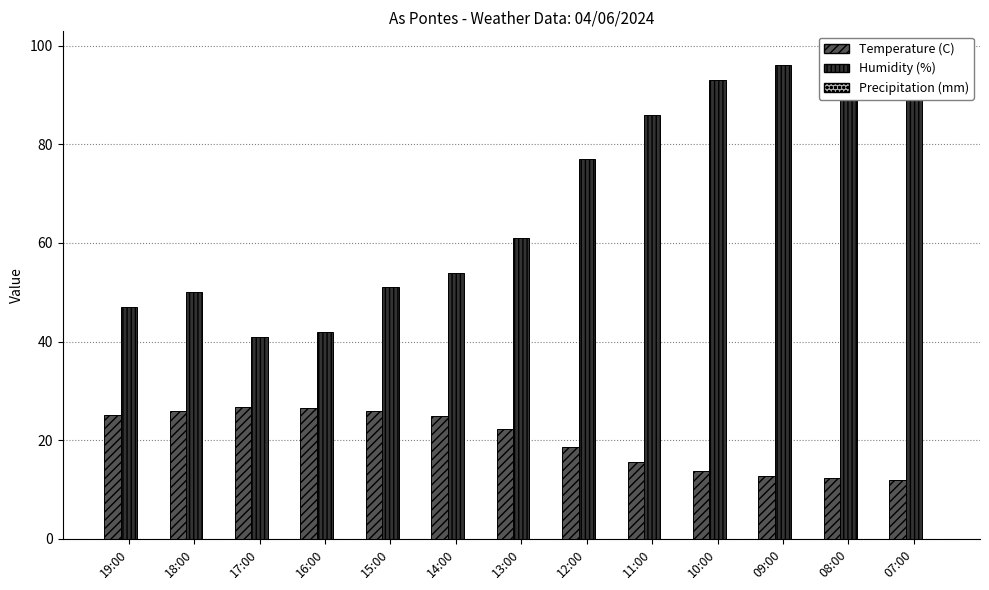

What are all the series names shown in the legend?

Temperature (C), Humidity (%), Precipitation (mm)